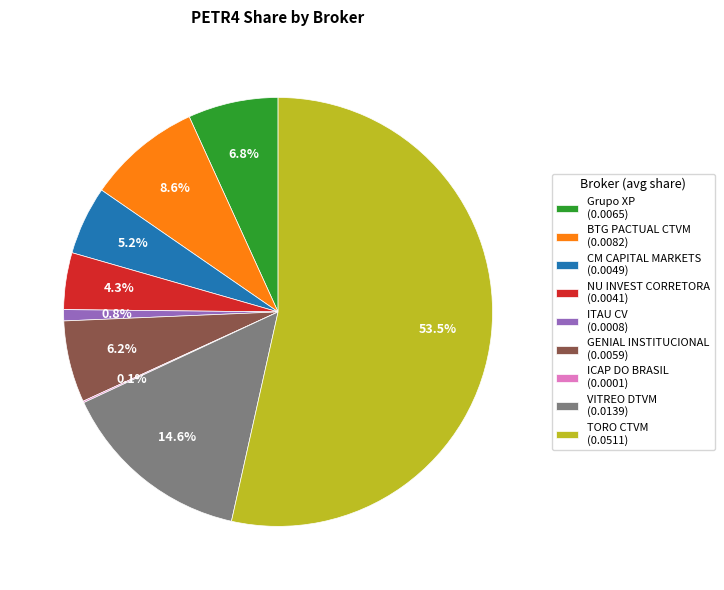

What percentage do BTG PACTUAL CTVM (0.0082) and ITAU CV (0.0008) together represent?

9.4%